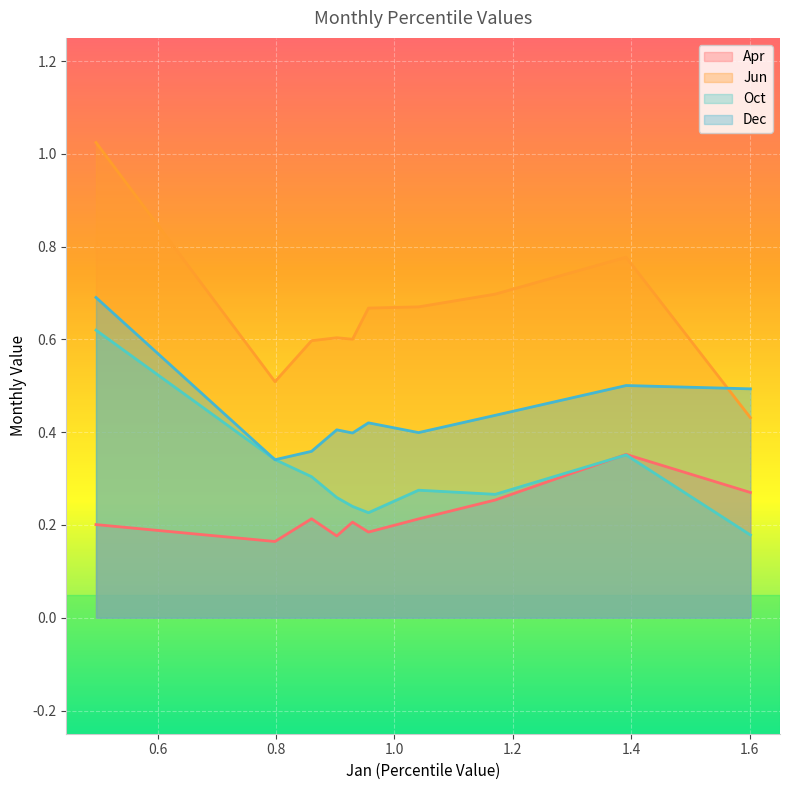

At which label does Oct reach its minimum?

pct95